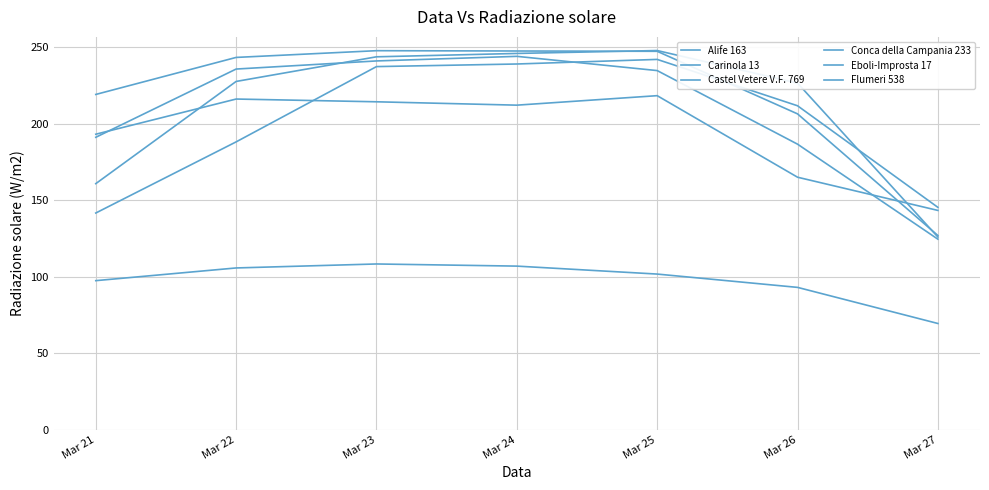

How many interior local peaks does the Flumeri 538 series have?

1